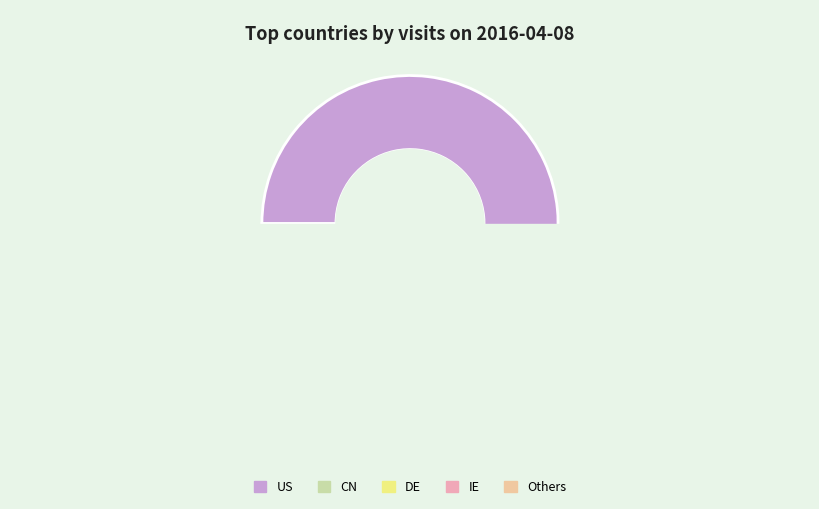

What portion of the pie excludes US?

13.8%